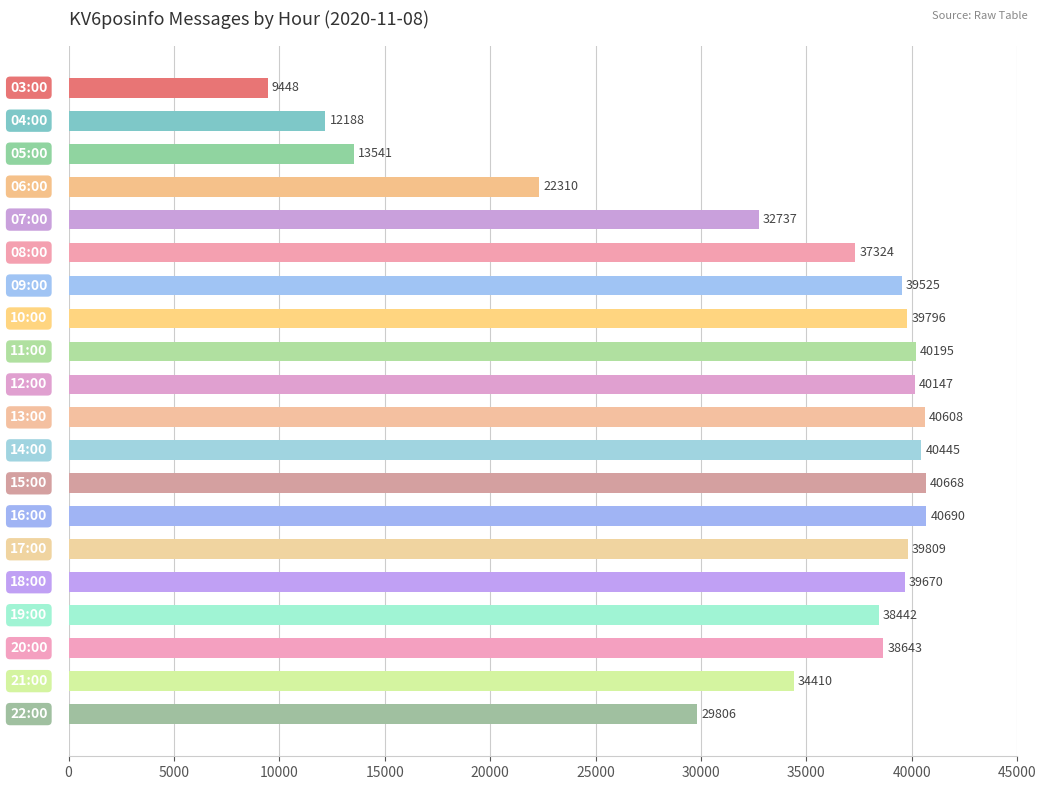

What is the greatest value displayed?

40690